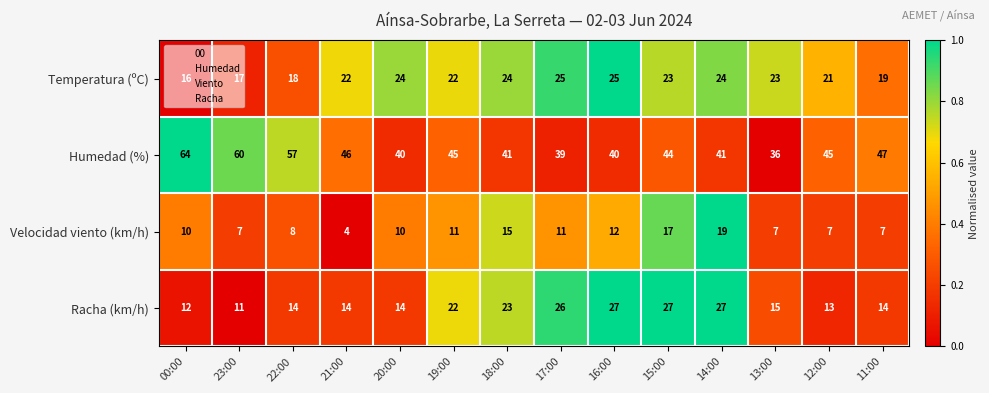

Rank the series by their maximum value, from highest to lowest.

Humedad (%), Racha (km/h), Temperatura (ºC), Velocidad viento (km/h)